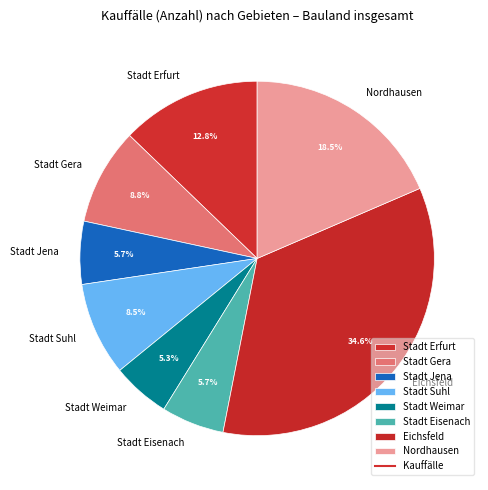

Is the sum of Stadt Weimar and Eichsfeld greater than half?

No